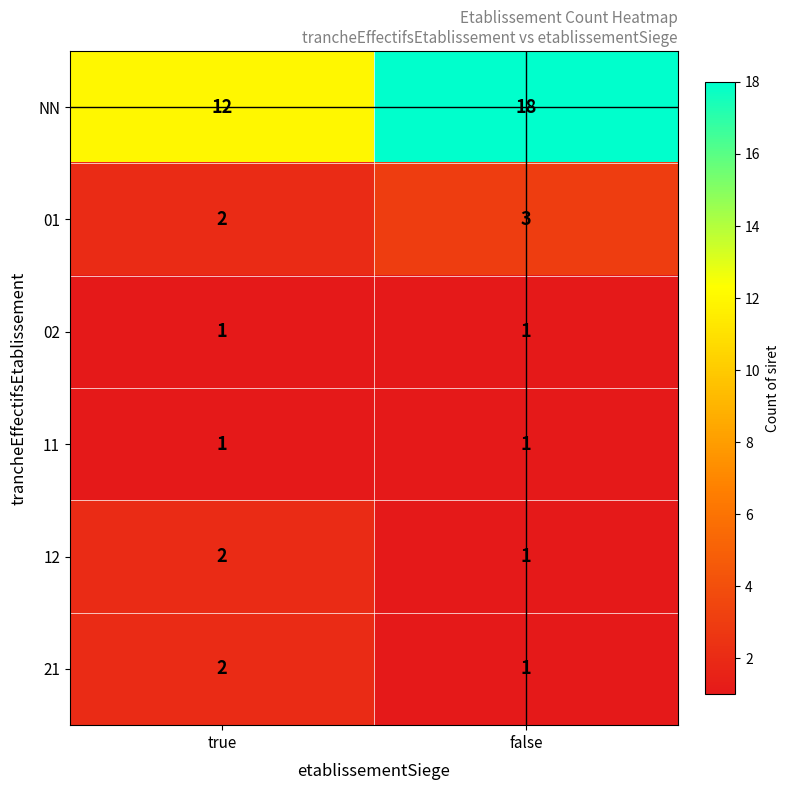

Which series has the largest range (max minus min)?

NN